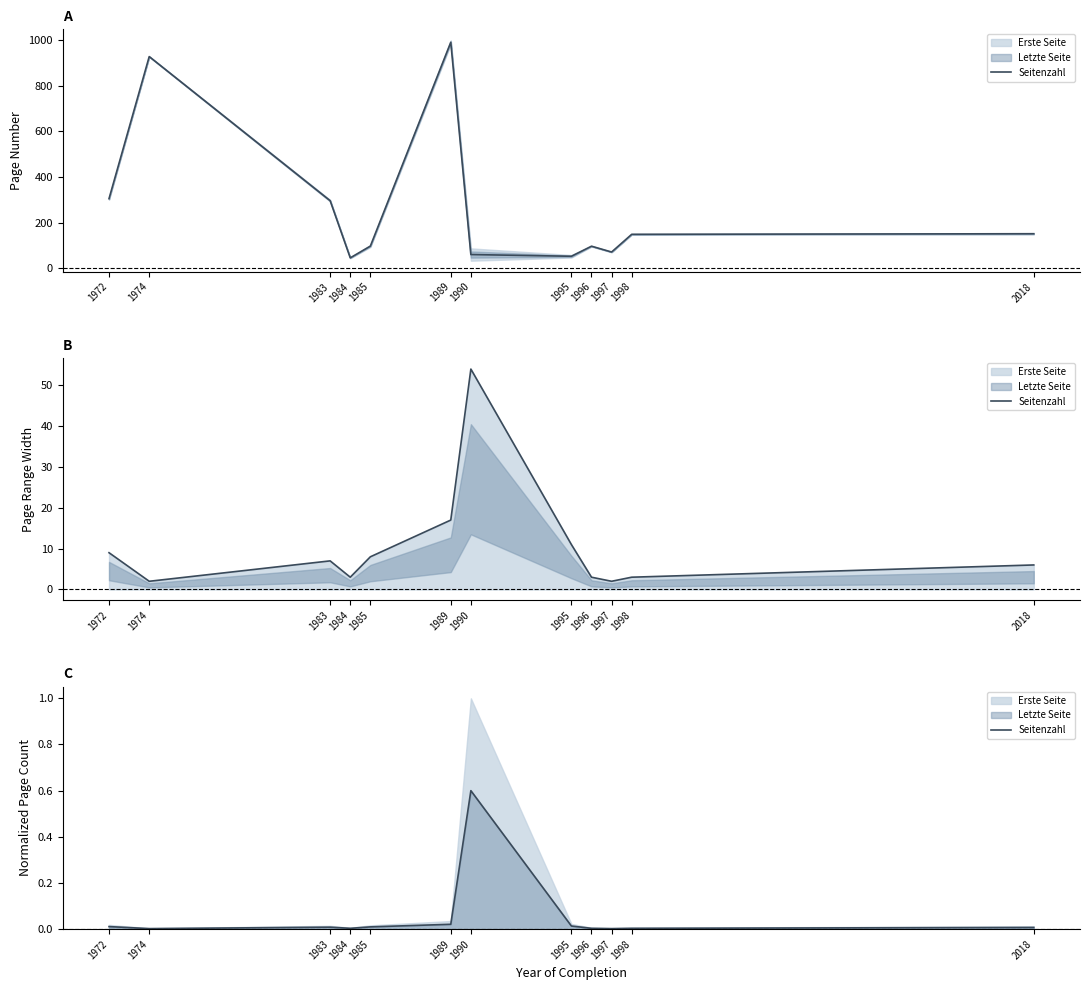

True or false: there are more than 0 points higher than both neighbors.

True